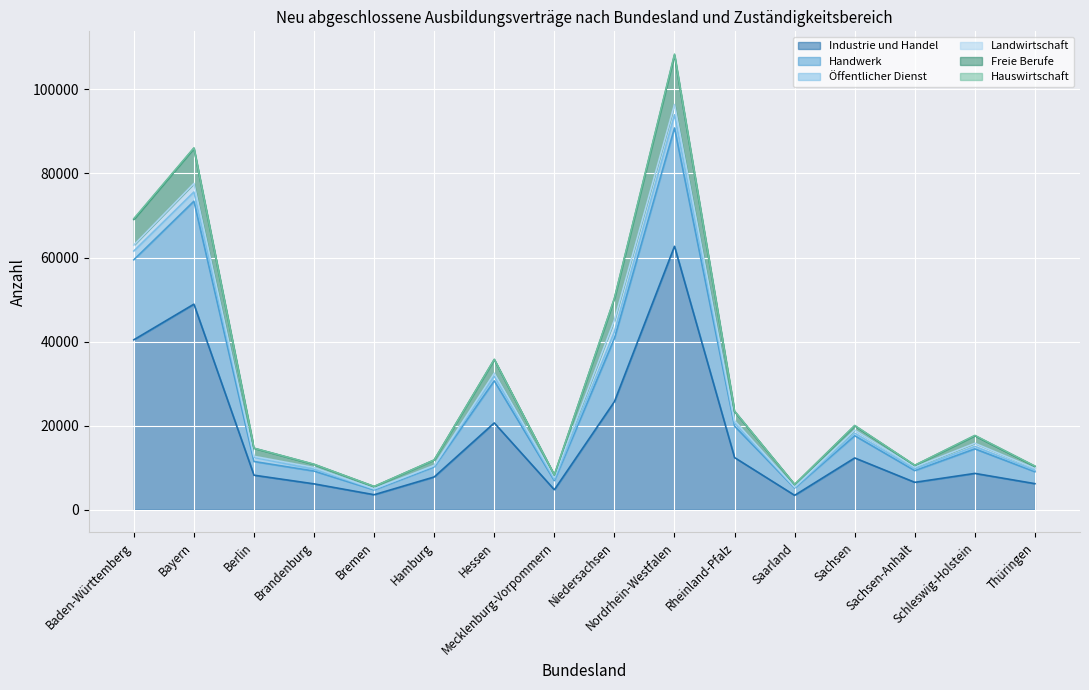

What is the minimum value for Industrie und Handel?

3417